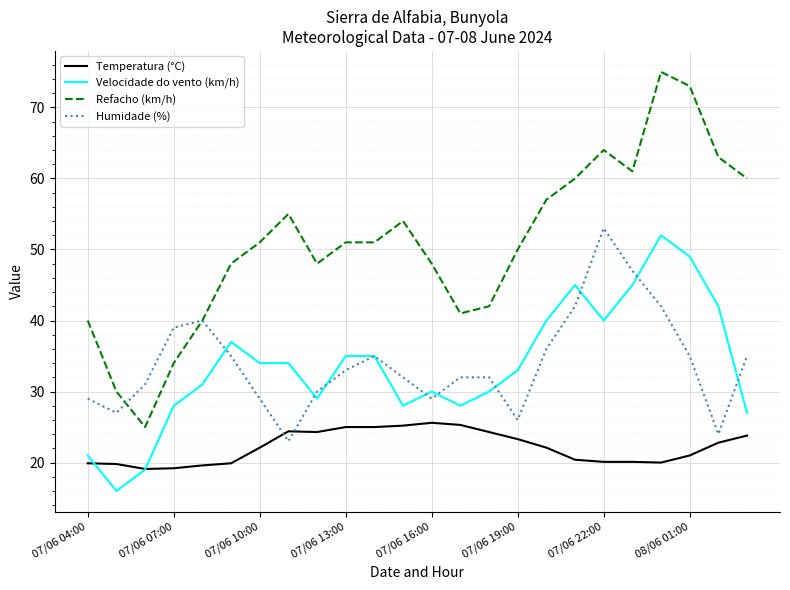

How many distinct data groups are displayed?

4